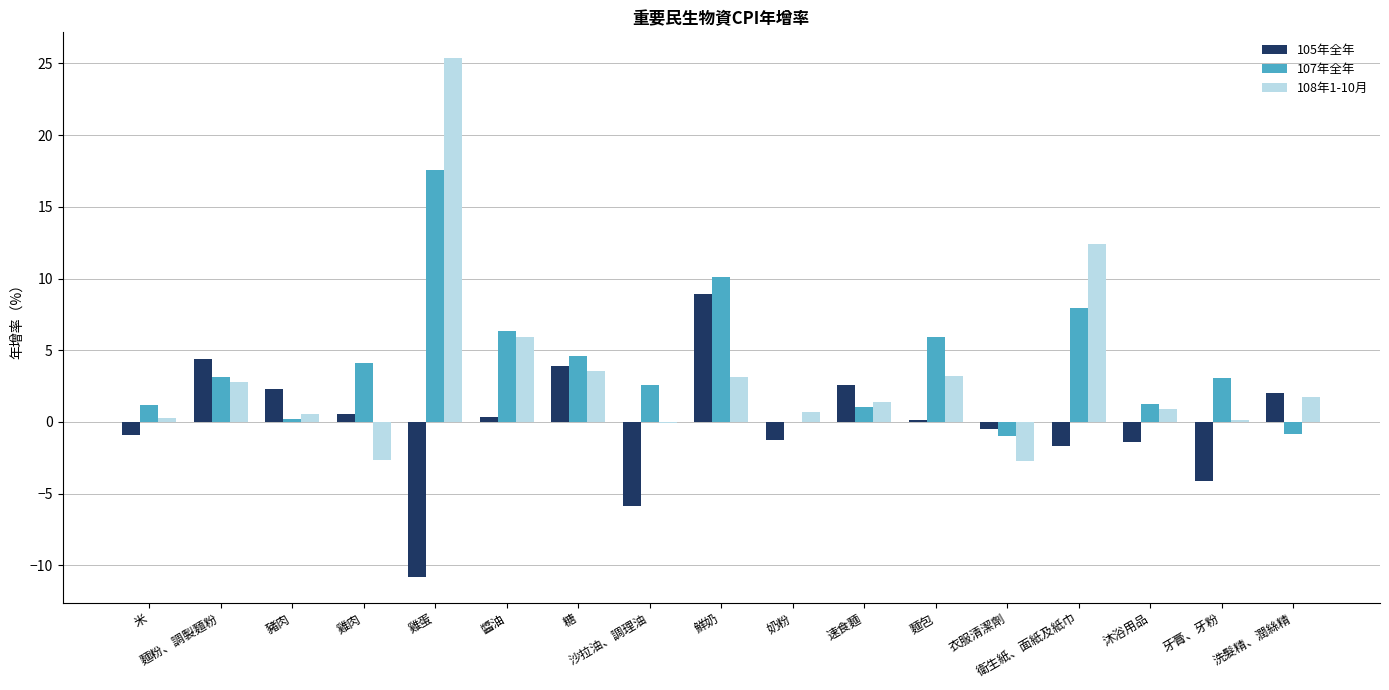

How many categories are shown in the chart?

17